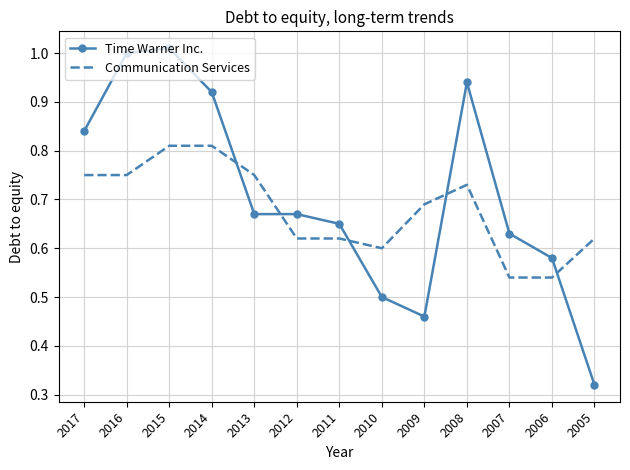

The Time Warner Inc. series shows 0.8 at 2010. True or false?

False